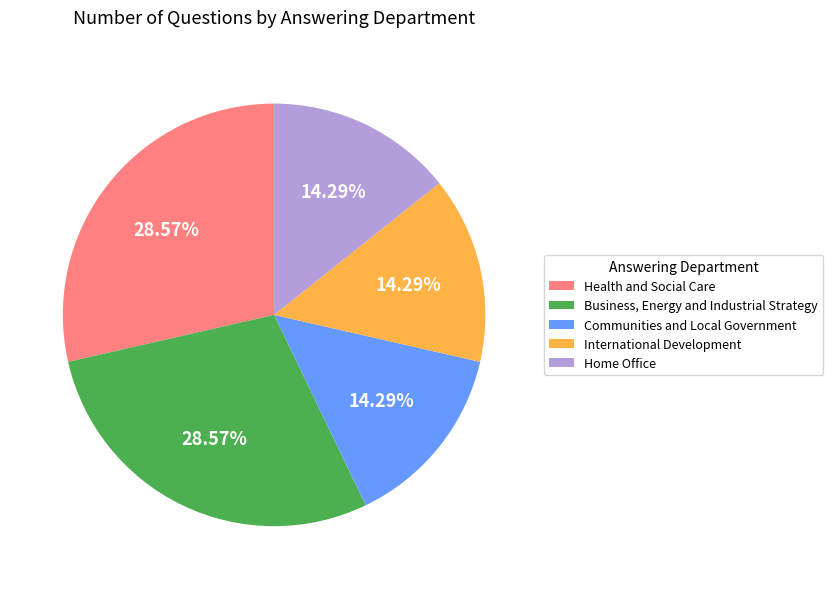

Is Health and Social Care the majority of the pie?

No